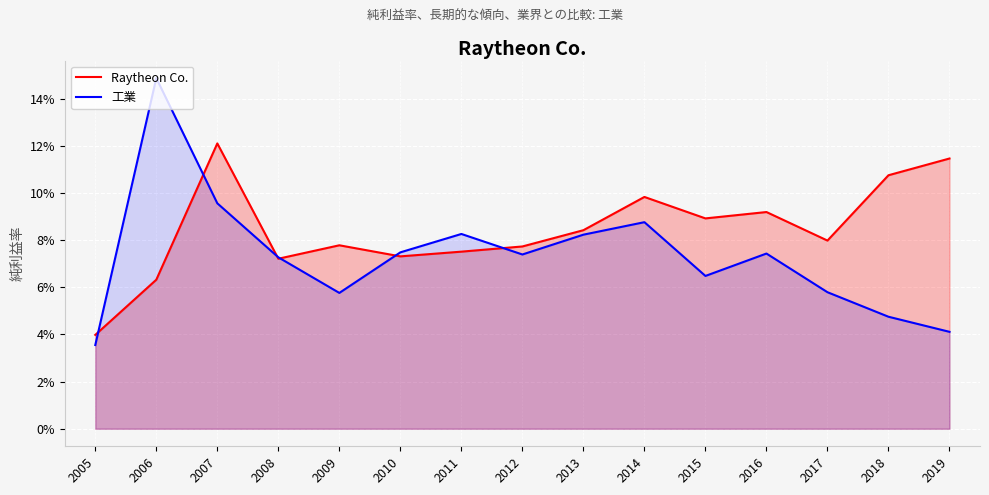

The Raytheon Co. series shows 0.1 at 2014. True or false?

True